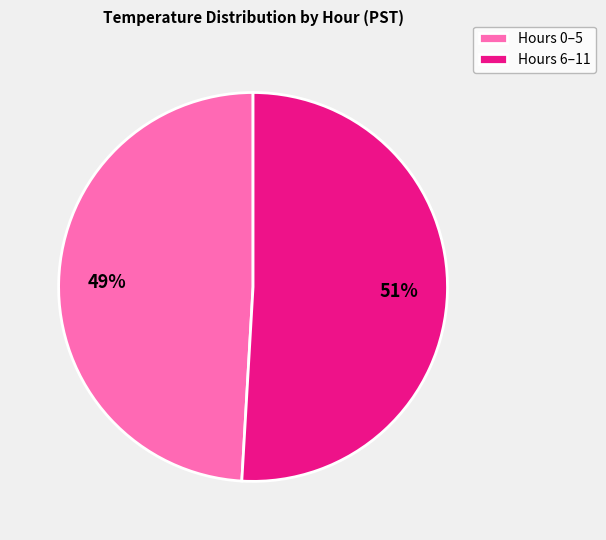

Rank the categories by value from highest to lowest.

Hours 6–11, Hours 0–5